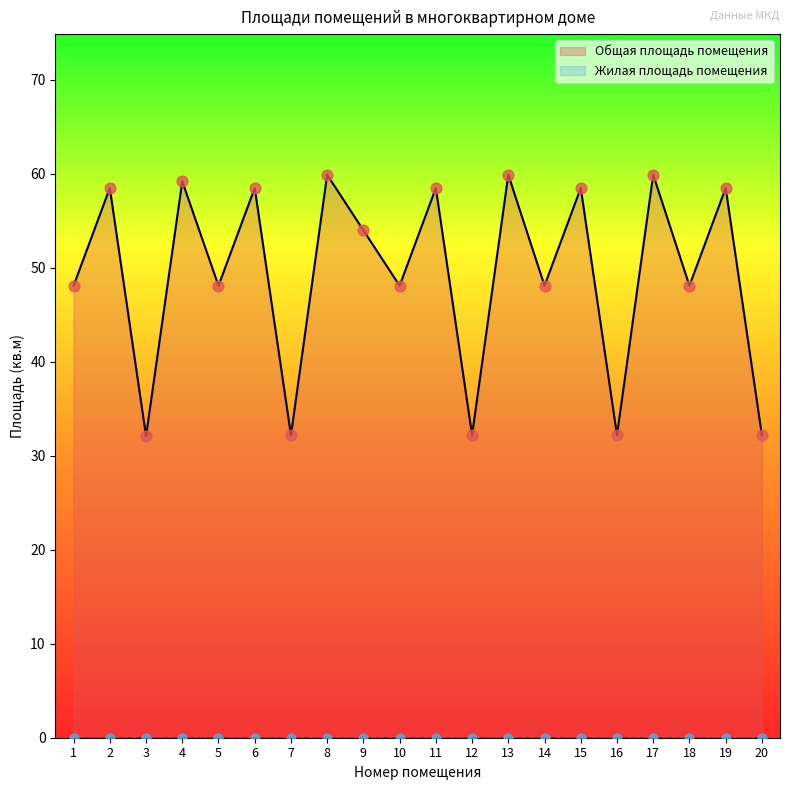

What is the change in value from 2 to 3?

-26.4